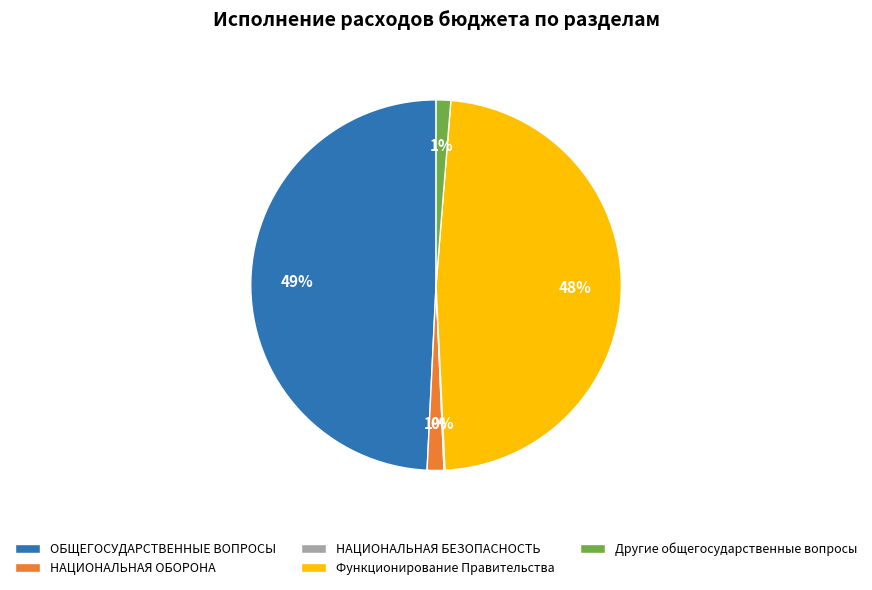

To the nearest percent, what is the average slice percentage?

20%